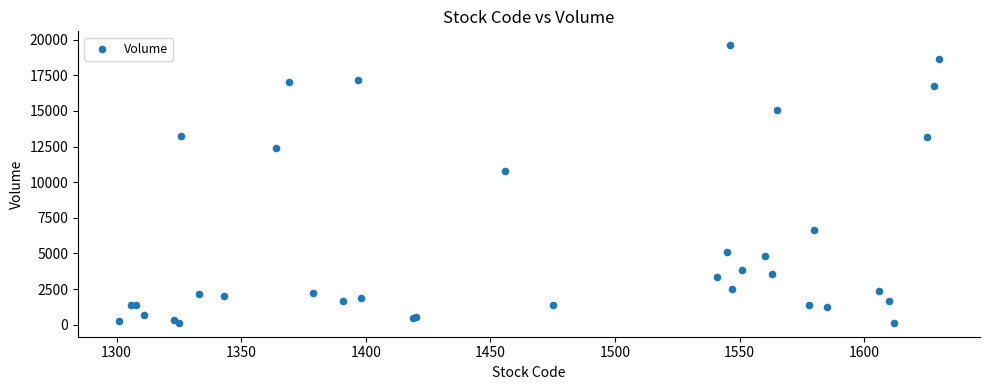

What Y value in the scatter plot is closest to 9869?

10790